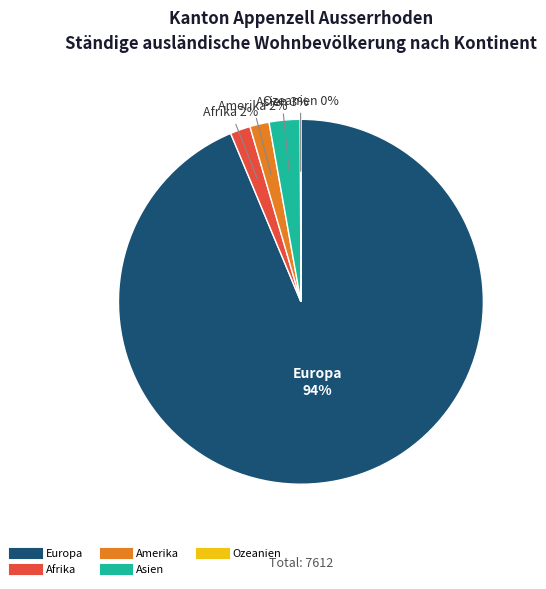

Which slice is the largest?

Europa